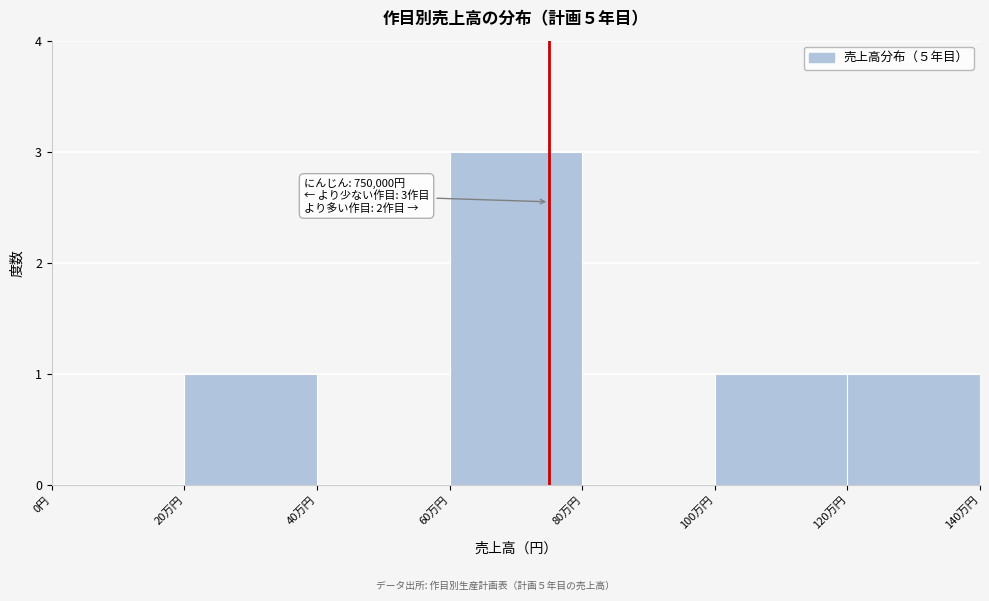

Reading right to left, what are all the values shown in this chart?

120万円=1	100万円=1	80万円=0	60万円=3	40万円=0	20万円=1	0円=0